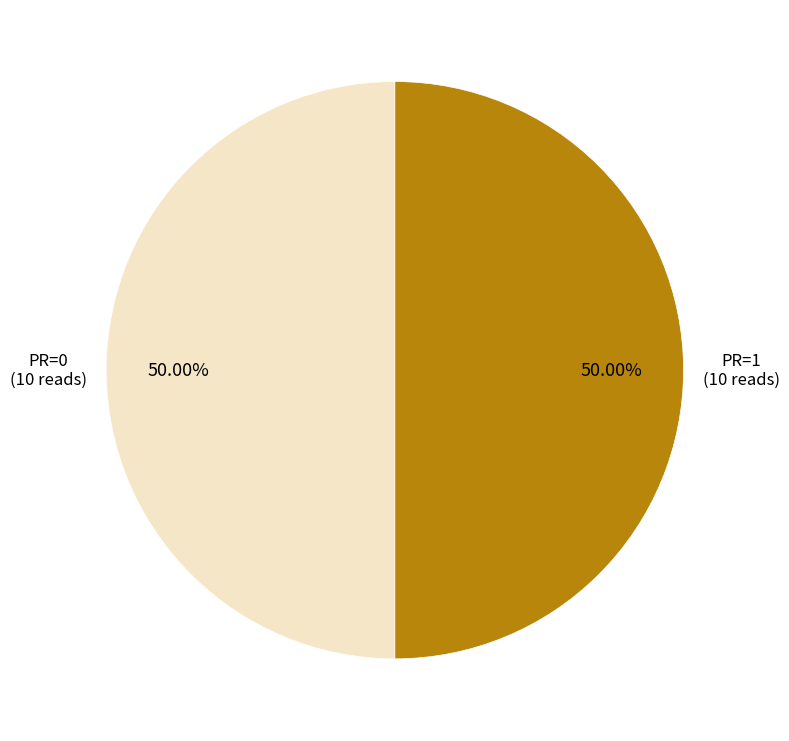

How many slices are in this pie chart?

2